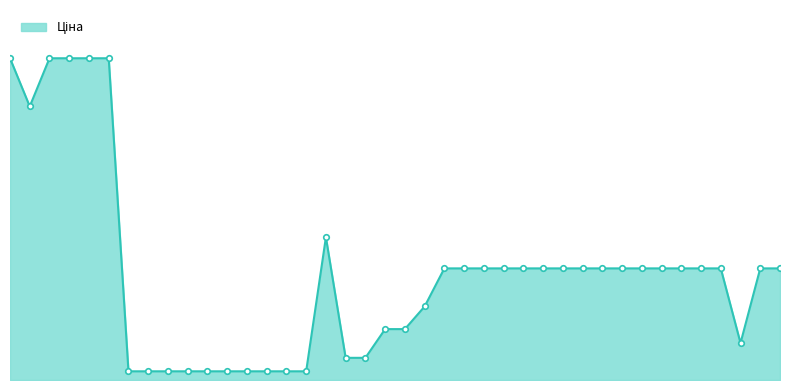

Reading left to right, what are all the values shown in this chart?

287302223=19964.2	287292222=16976.3	287302226=19964.2	287302225=19964.2	287302224=19964.2	287301833=19964.2	284032204=539.0	284032203=539.0	284032208=539.0	284032207=539.0	284032206=539.0	284032205=539.0	284032202=539.0	284032201=539.0	284032200=539.0	284032199=539.0	248922198=8856.7	24221099=1375.4	24221043=1375.4	274992152=3157.9	274992132=3157.9	50121748=4561.9	24222037=6925.7	24222031=6925.7	24221901=6925.7	24221856=6925.7	24221853=6925.7	24221830=6925.7	24221824=6925.7	24221758=6925.7	24221757=6925.7	24221754=6925.7	24221753=6925.7	24221748=6925.7	24221747=6925.7	24221739=6925.7	24221696=6925.7	24221655=2291.7	24221138=6925.7	24221012=6925.7